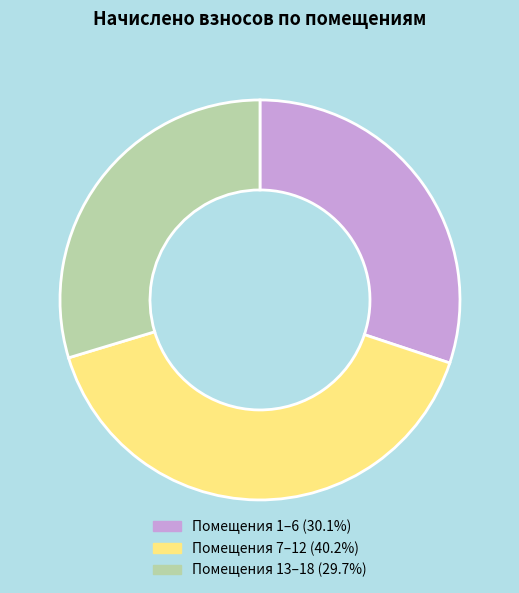

Is there any slice that represents more than half of the pie?

No